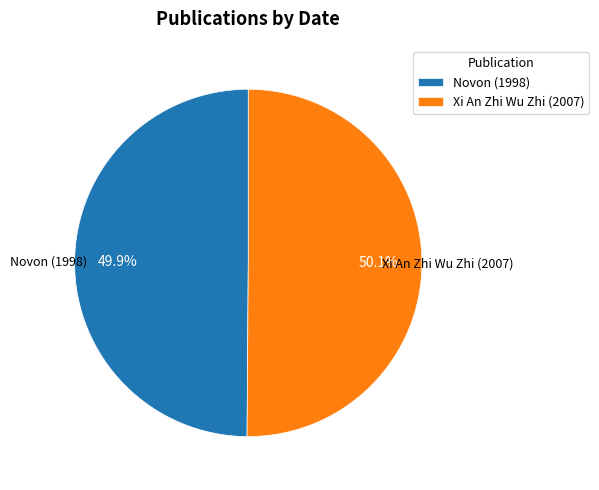

Approximately how many times larger is the value at Xi An Zhi Wu Zhi (2007) compared to Novon (1998)?

1.0